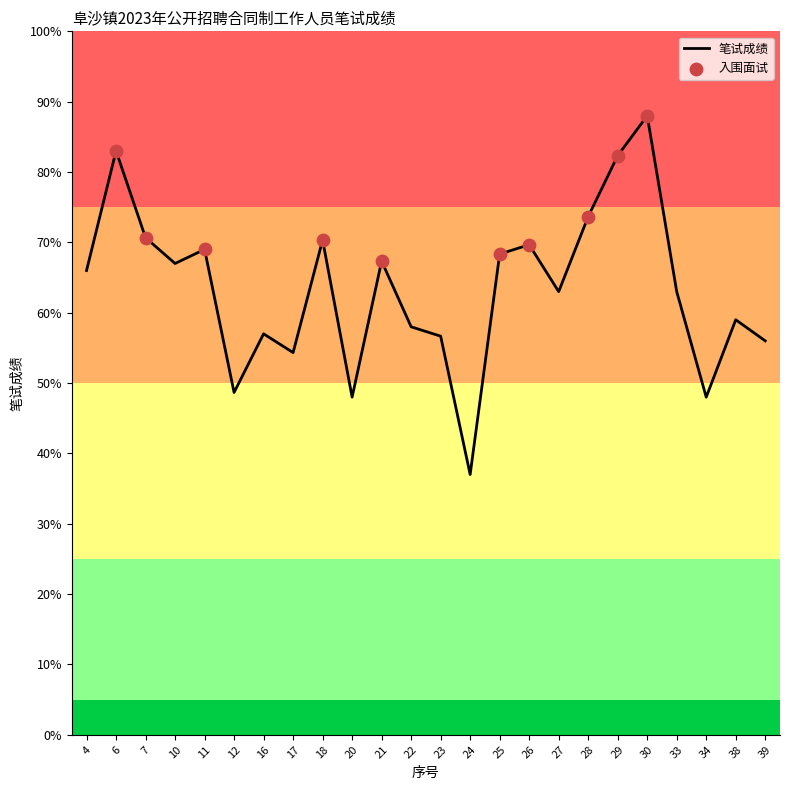

What is the change in value from 21 to 25?

+1.0